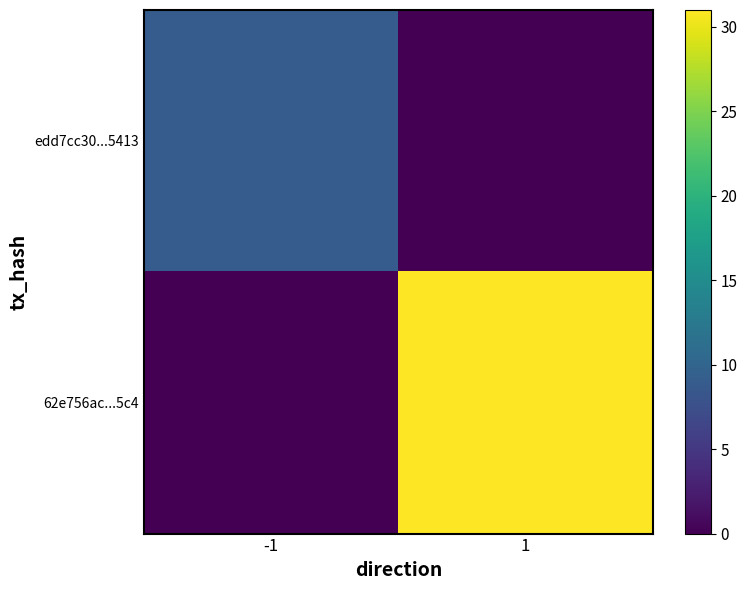

Between -1 and 1, which is larger?

-1